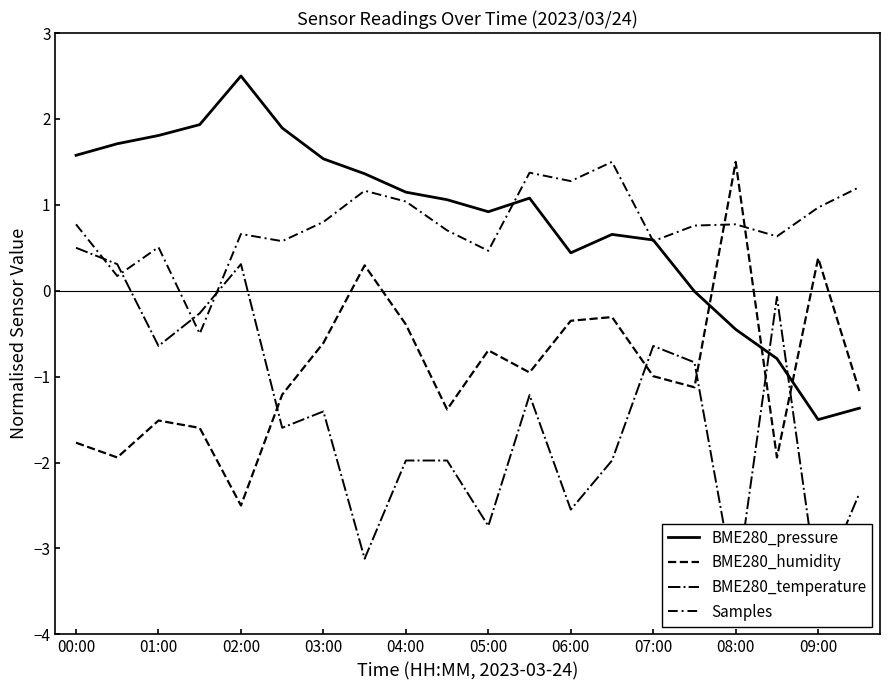

Does the chart have visible grid lines?

No